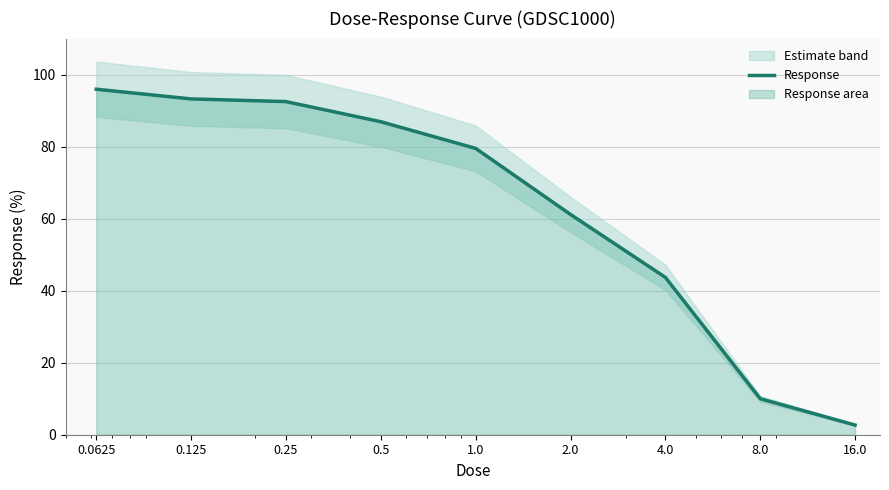

True or false: the data has more than 2 interior local peaks.

False